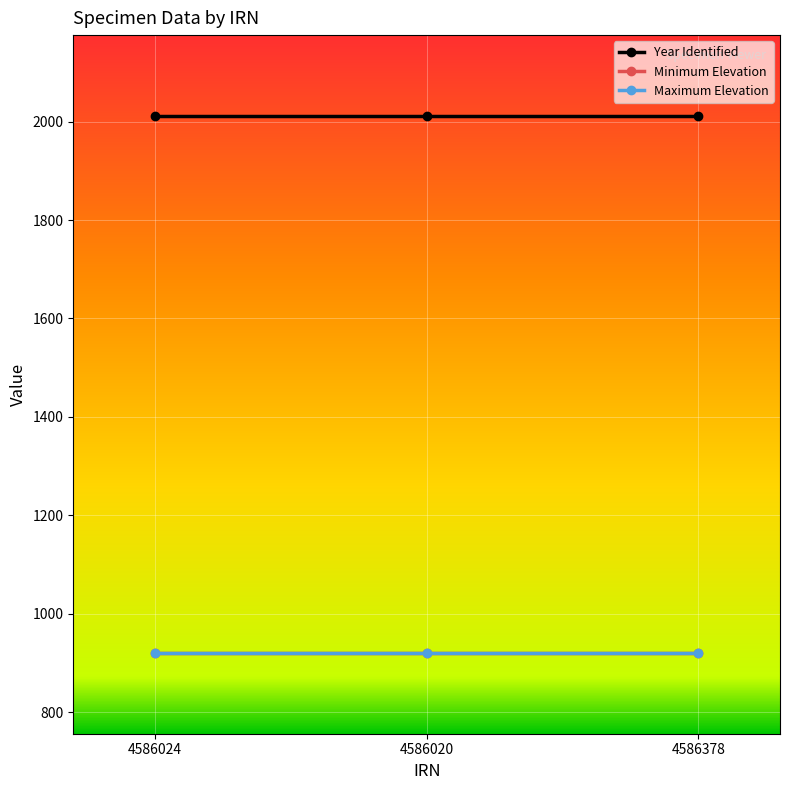

What is the minimum value shown in the chart?

920